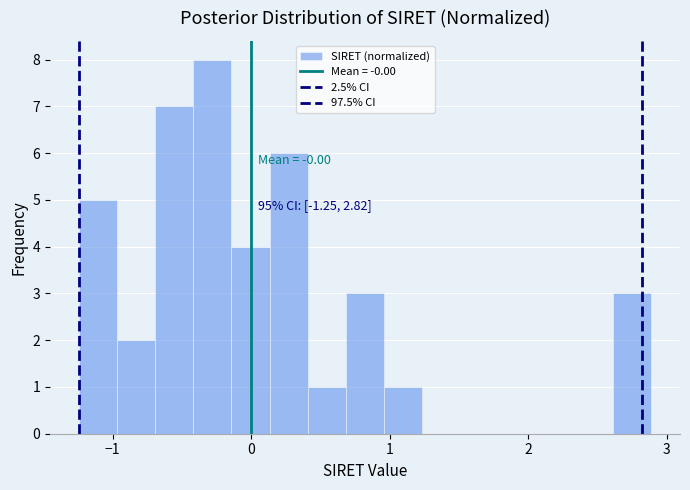

Around what value on the x-axis is the tallest bar? Give the approximate position of its centre, as read against the axis.

-0.3